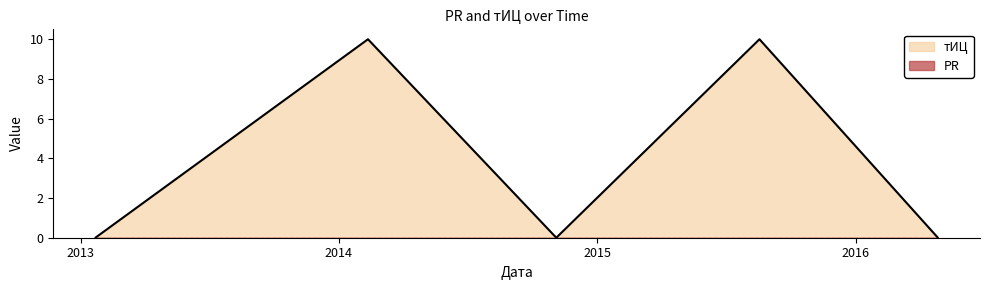

Count the number of data series in this chart.

2